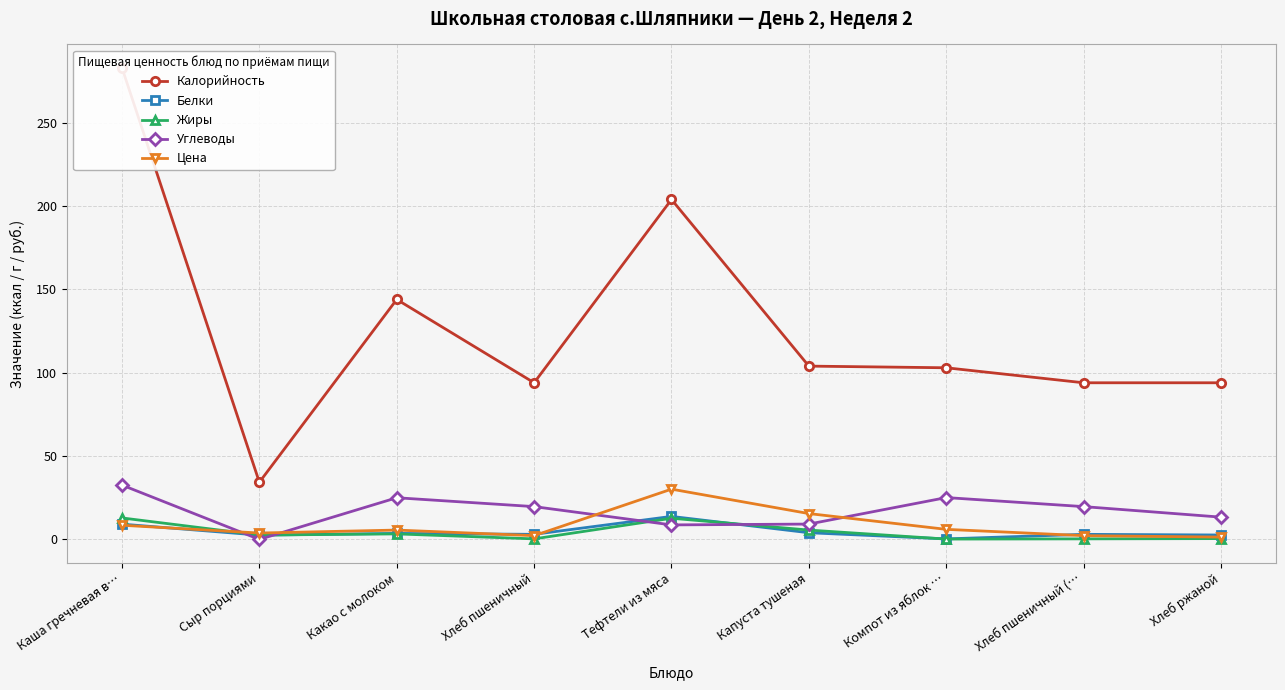

What is the sum of the Жиры values at Хлеб пшеничный (… and Тефтели из мяса?

13.0